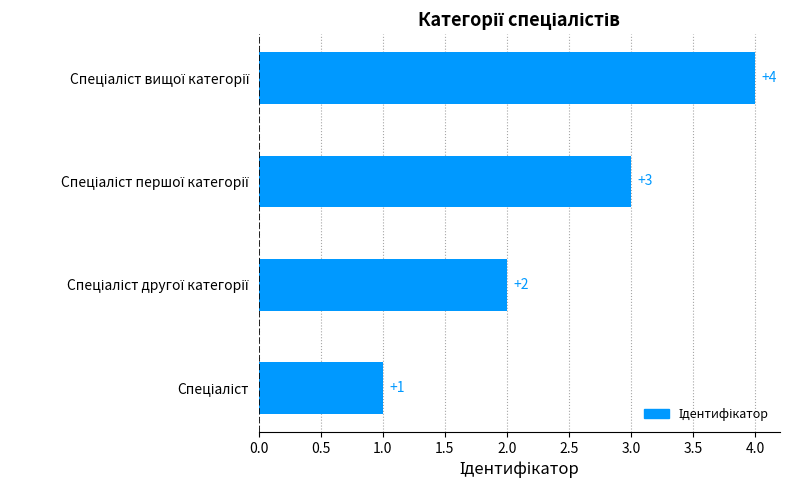

How many values are between 2 and 4?

3